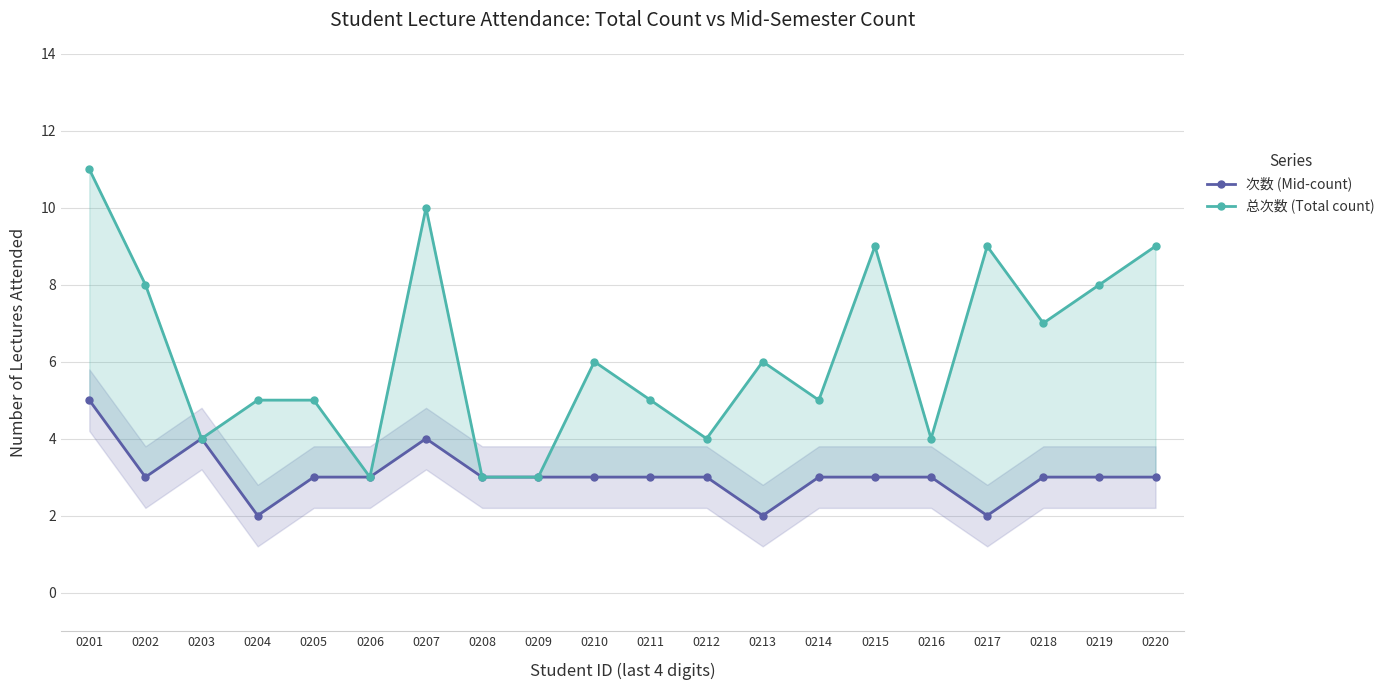

Reading left to right, extract all data points from this chart.

次数 (Mid-count): 5	3	4	2	3	3	4	3	3	3	3	3	2	3	3	3	2	3	3	3
总次数 (Total count): 11	8	4	5	5	3	10	3	3	6	5	4	6	5	9	4	9	7	8	9